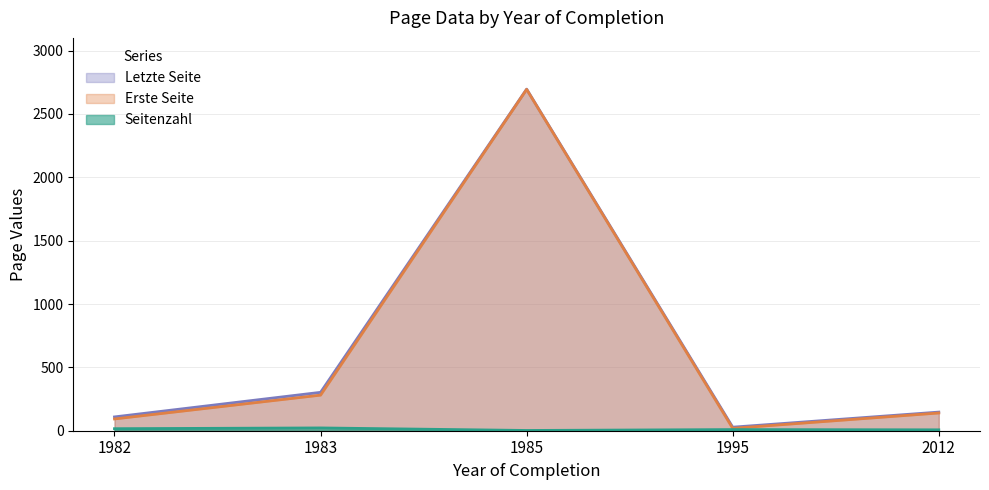

What is the smallest value displayed?

2